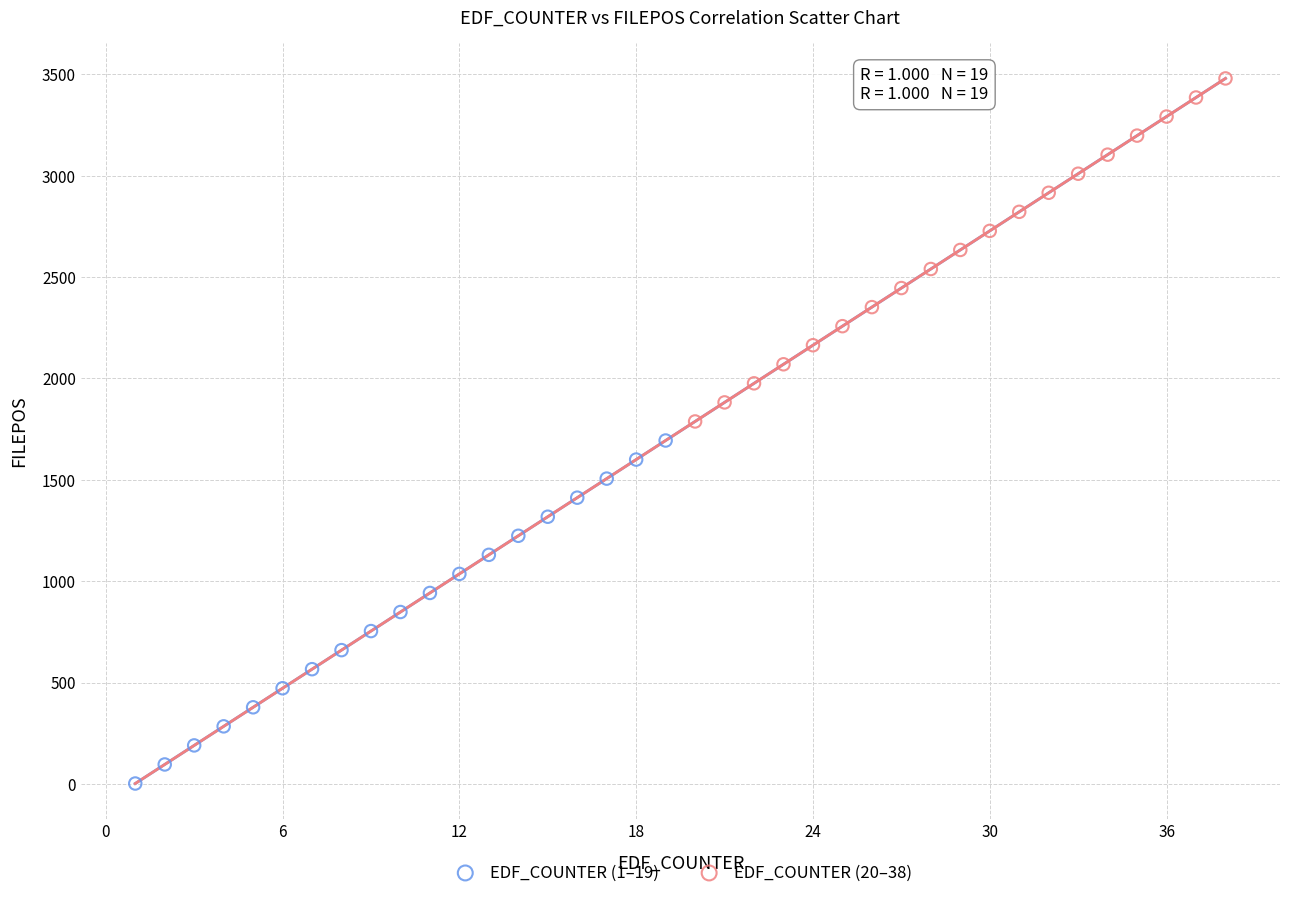

Which series contains the lowest Y value?

EDF_COUNTER (1–19)